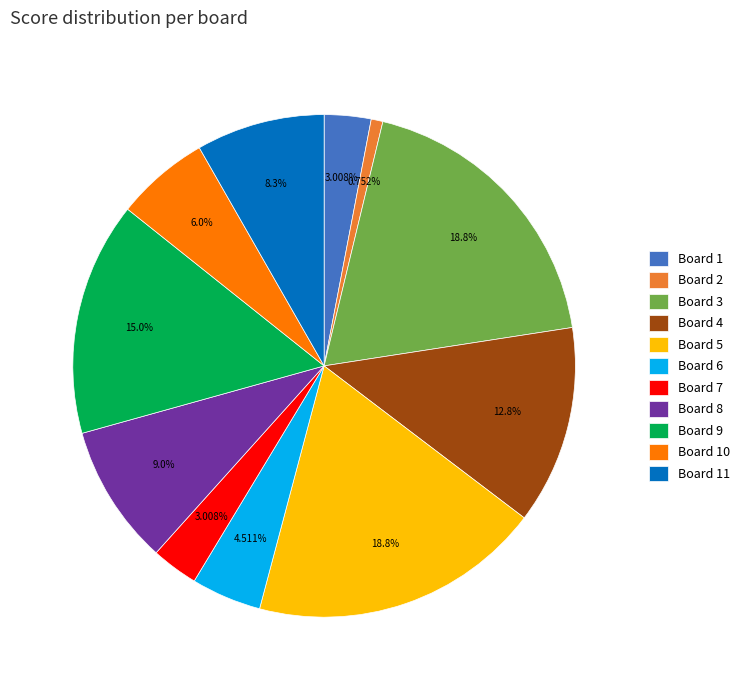

Approximately how many times larger is the value at Board 3 compared to Board 6?

4.2